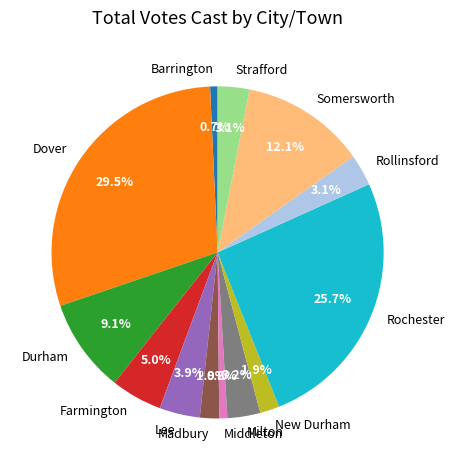

Approximately how many times larger is the value at New Durham compared to Farmington?

0.4